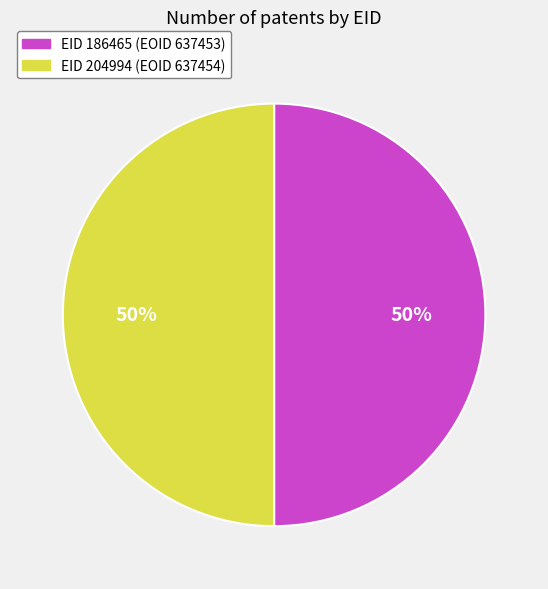

To the nearest percent, what portion does EID 204994 (EOID 637454) represent?

50%